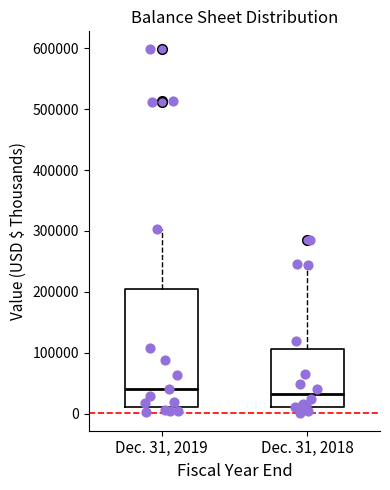

Where is the lower edge of the box for Dec. 31, 2018 on the y-axis? The values are not printed on the chart, so give them approximately, as read against the axis.

10000